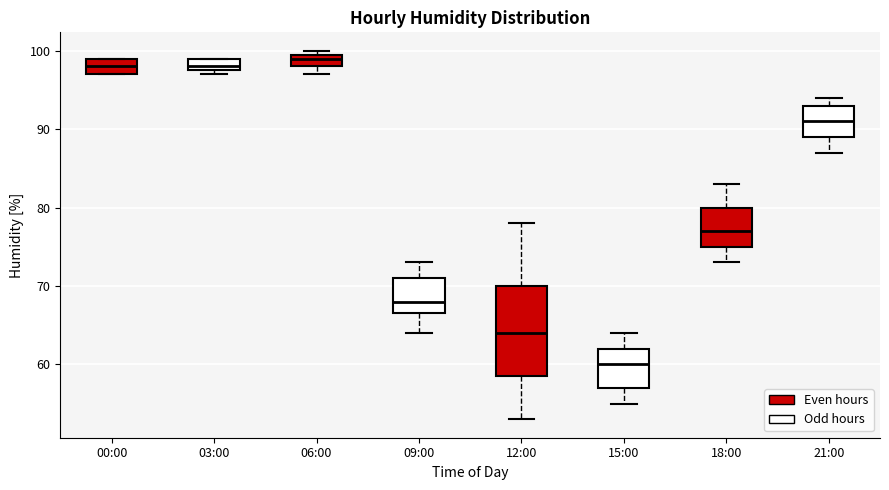

Where does the median line of the box for 18:00 sit on the y-axis? The values are not printed on the chart, so give them approximately, as read against the axis.

77